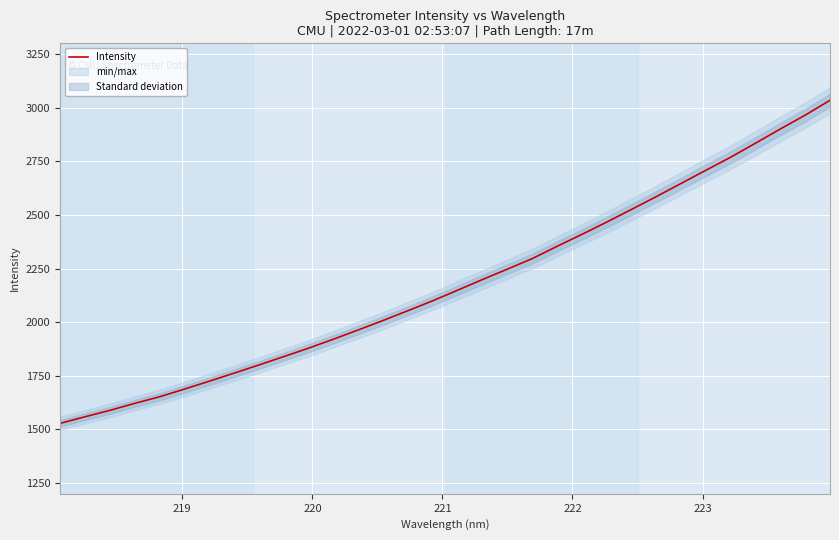

What is the lowest value of the Intensity series?

1528.4